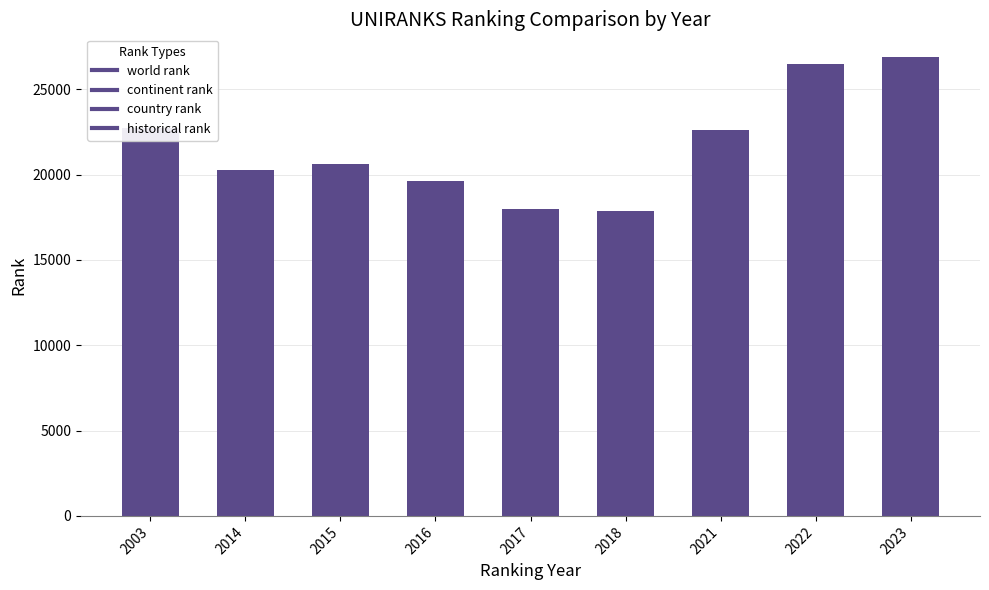

What is the minimum value shown in the chart?

17878